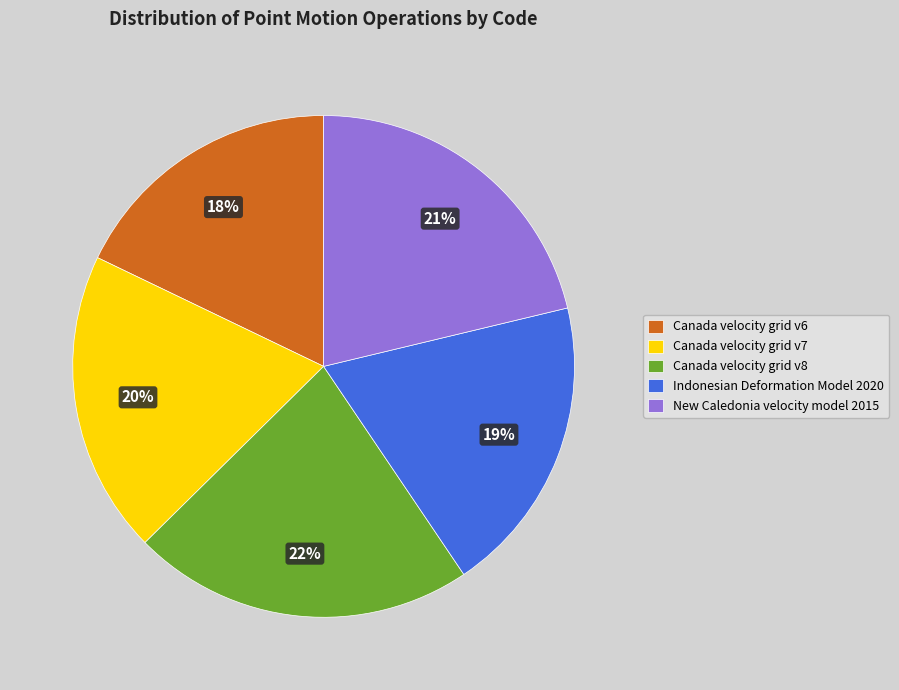

To the nearest percent, what portion does Canada velocity grid v6 represent?

18%